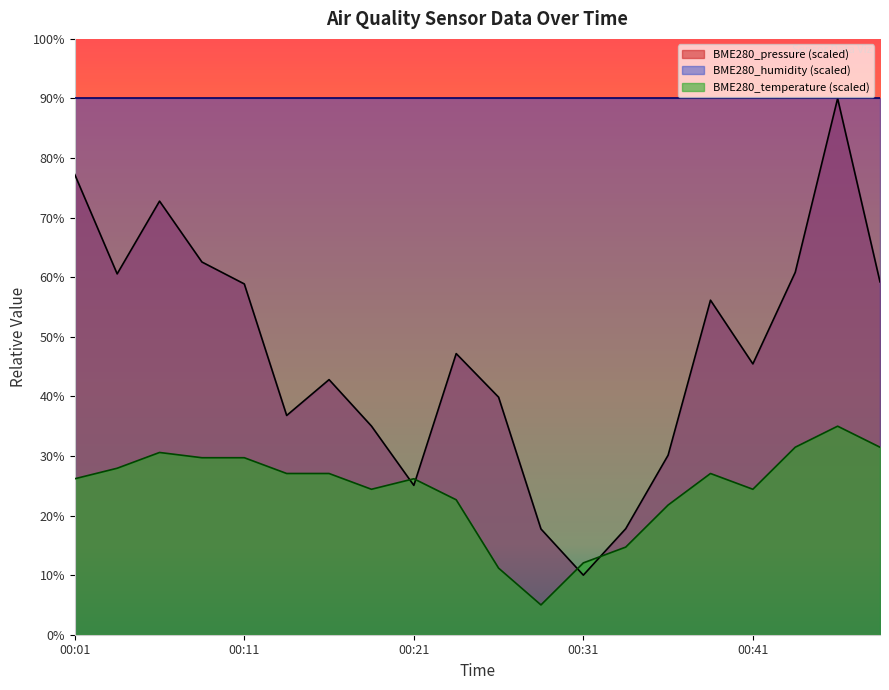

Which category has the lowest value across all series?

00:29